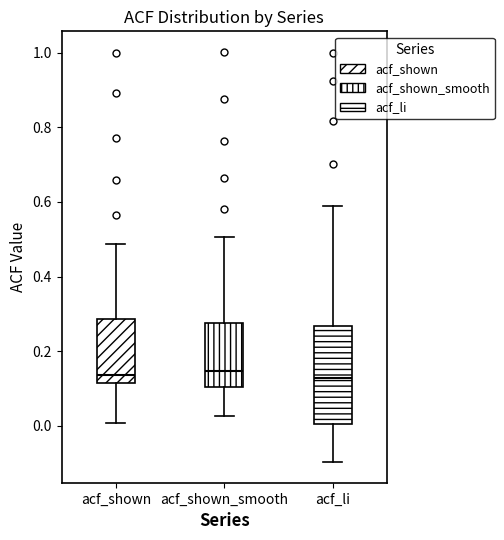

Comparing the boxes themselves (not the whiskers), which one is the tallest?

acf_li